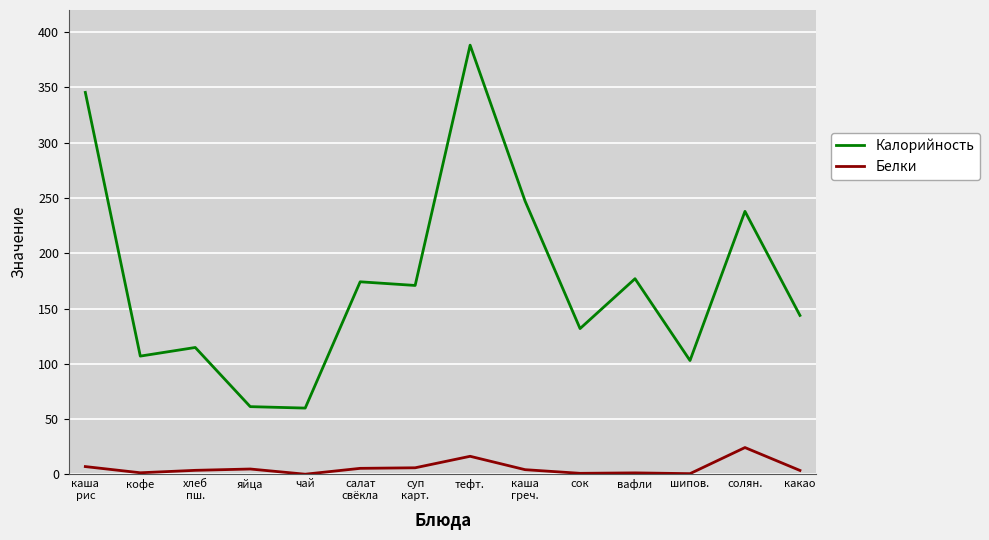

True or false: Калорийность and Белки cross at least once.

False